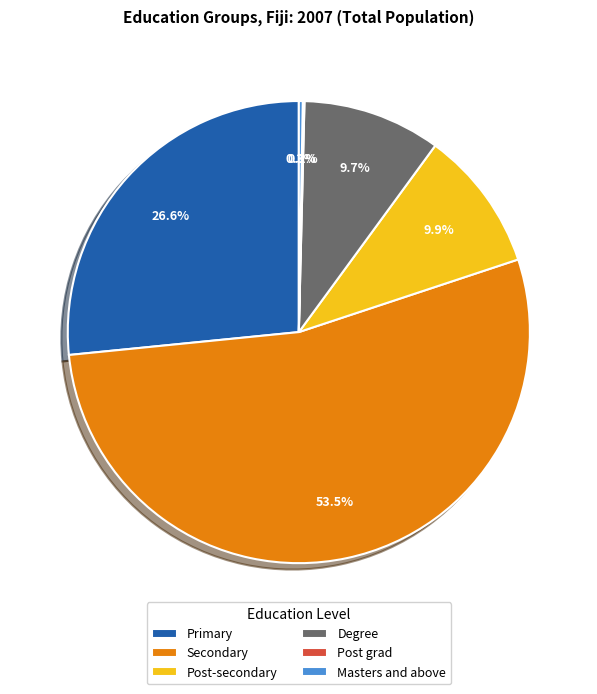

Is there a majority slice in this chart?

Yes